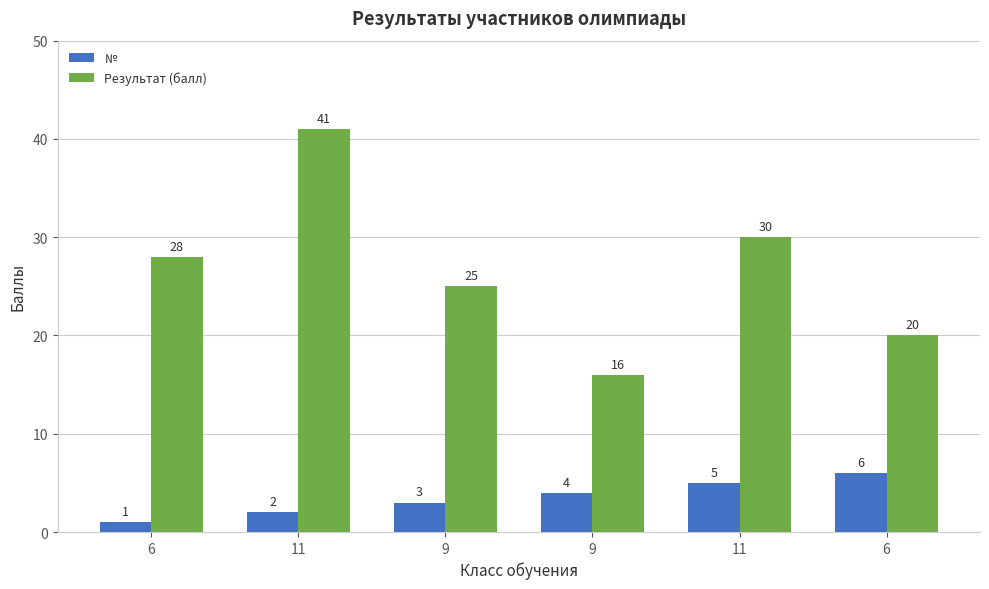

Are the bars grouped side by side (vs. stacked)?

Yes